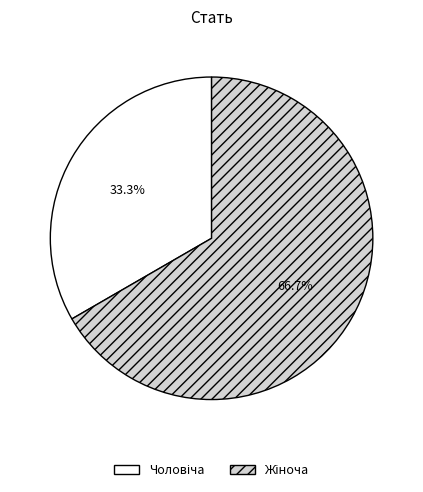

Is there any slice that represents more than half of the pie?

Yes